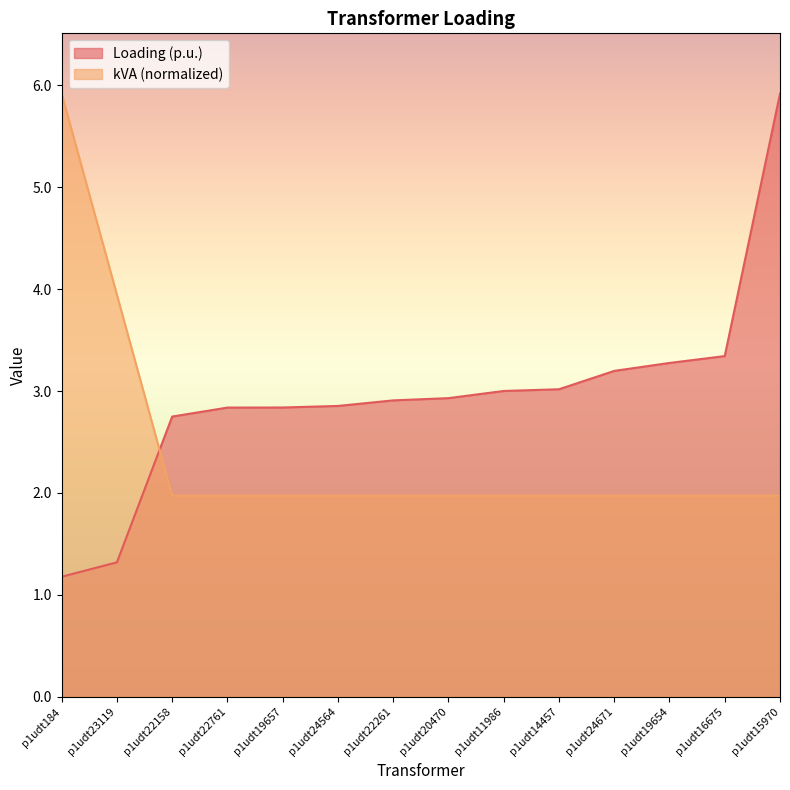

Which series has the widest spread of values?

Loading (p.u.)